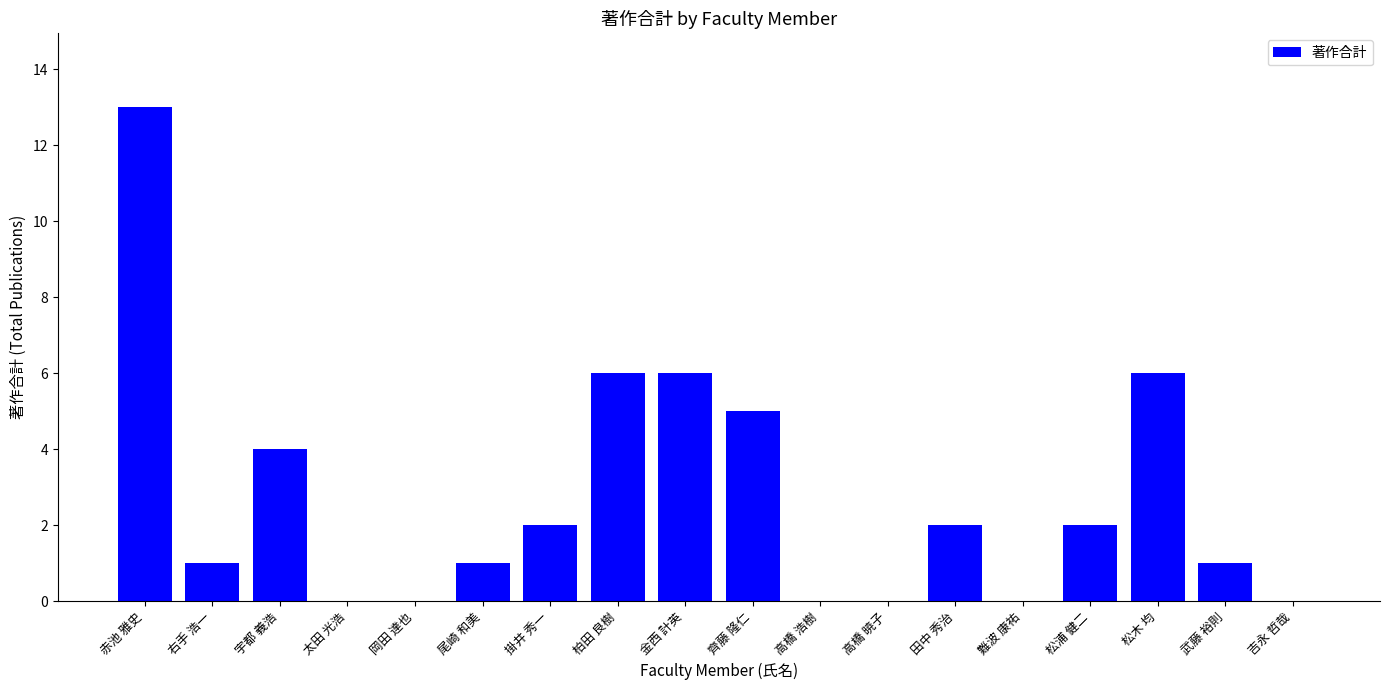

The value at 尾崎 和美 is 0. True or false?

False